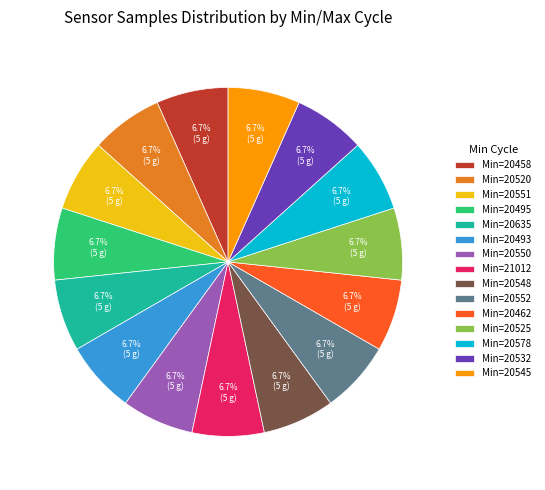

Does Min=20493 account for over 50% of the chart?

No